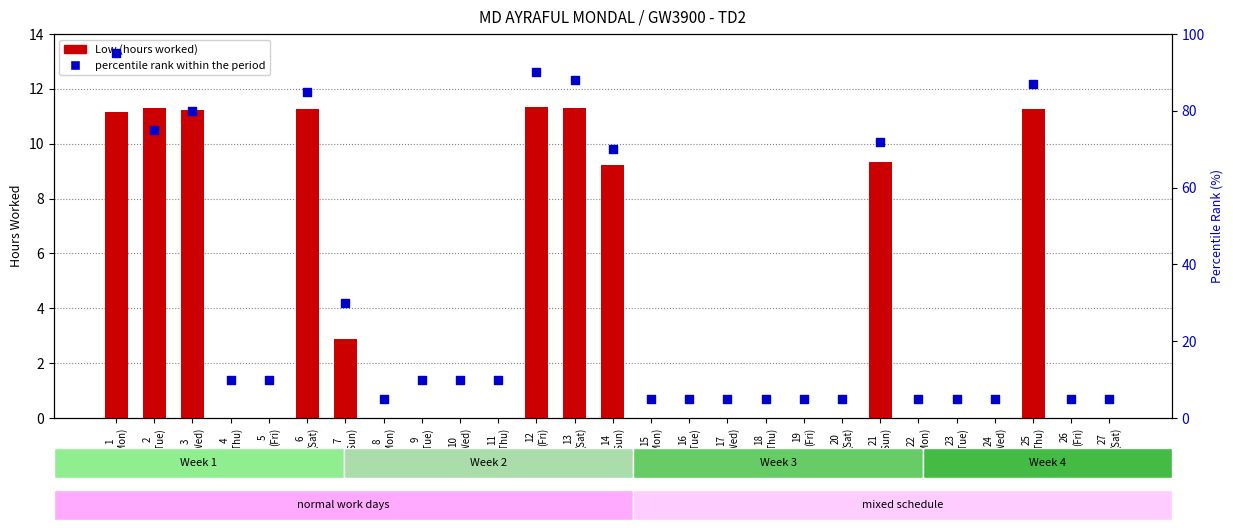

Which series has the largest total across all categories?

percentile rank within the period